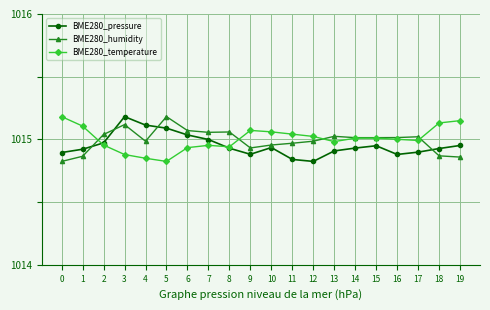

The value of BME280_humidity at 16 is 1626.7. True or false?

False